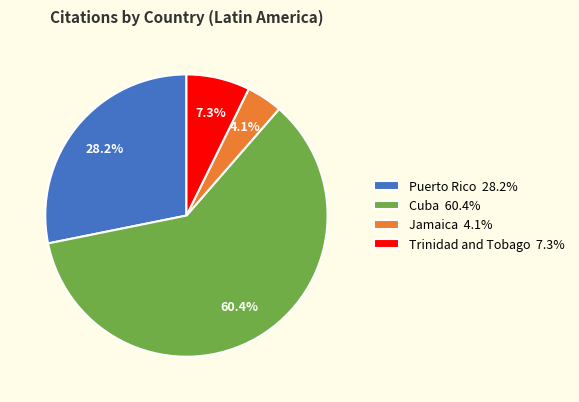

What percentage is the Trinidad and Tobago slice, to the nearest percent?

7%